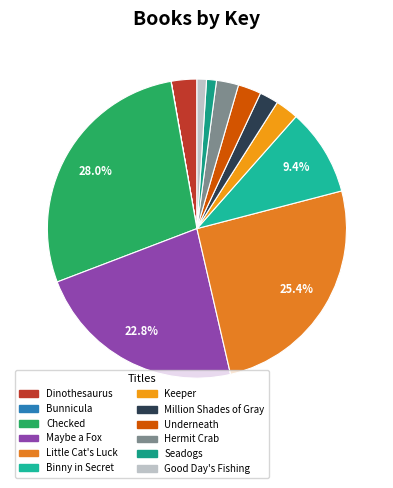

True or false: Little Cat's Luck accounts for 25% of the total.

True